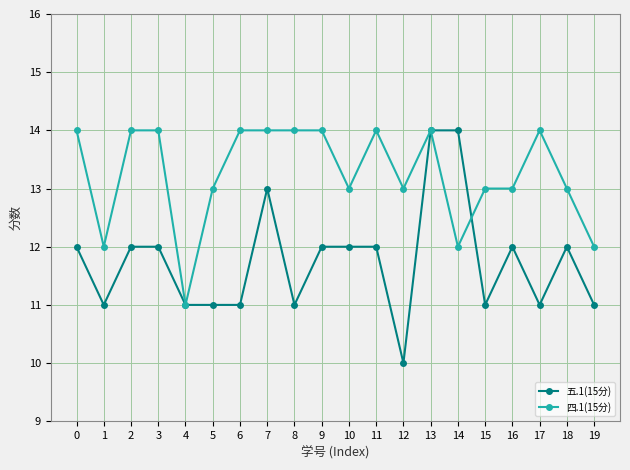

What is the difference between the second highest and minimum values in the 四.1(15分) series?

3